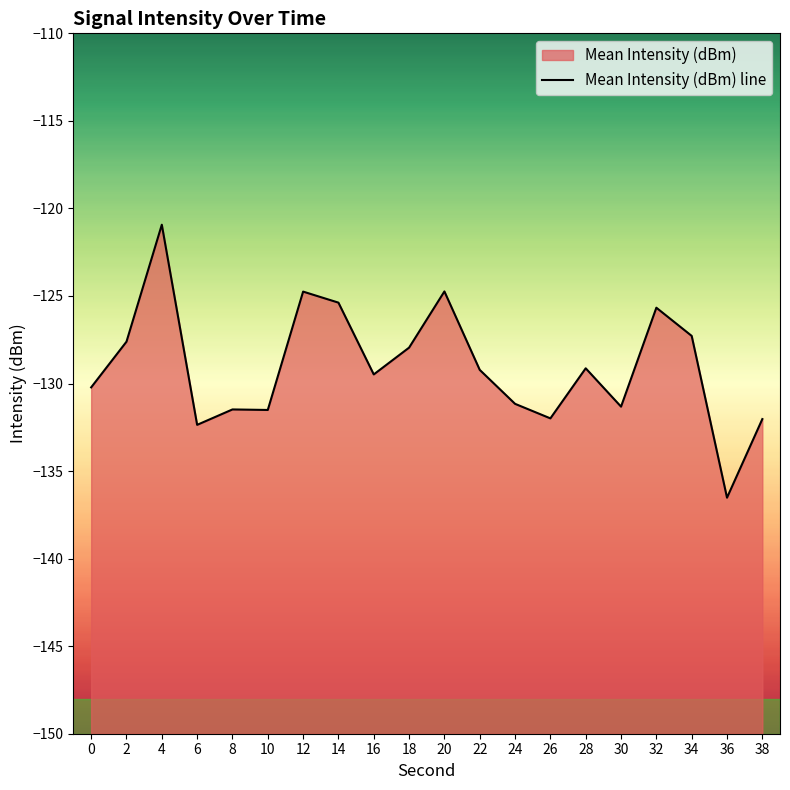

What is the difference between the values at 16 and 26?

2.5